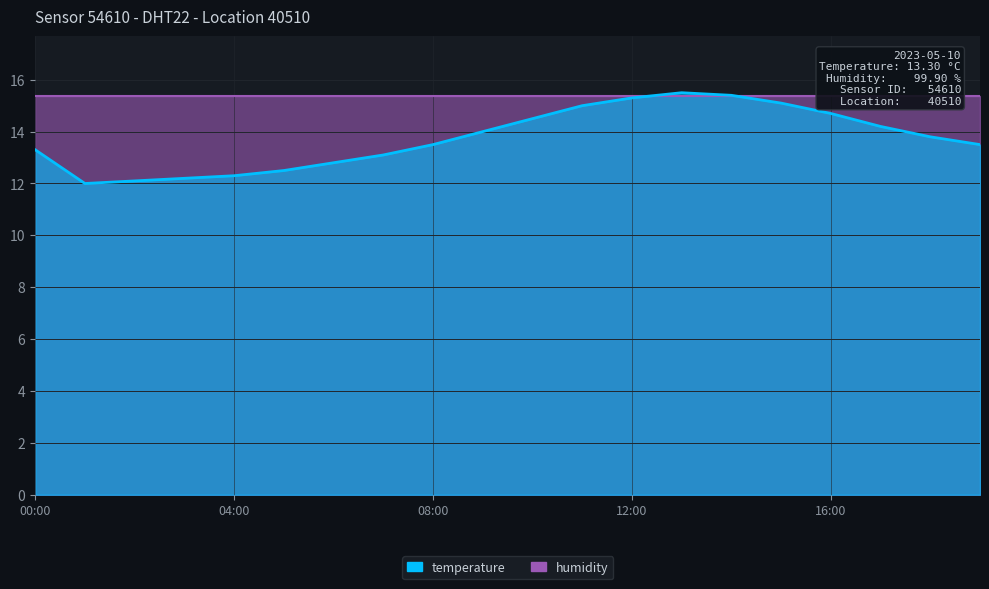

What is the maximum value shown in the chart?

15.5